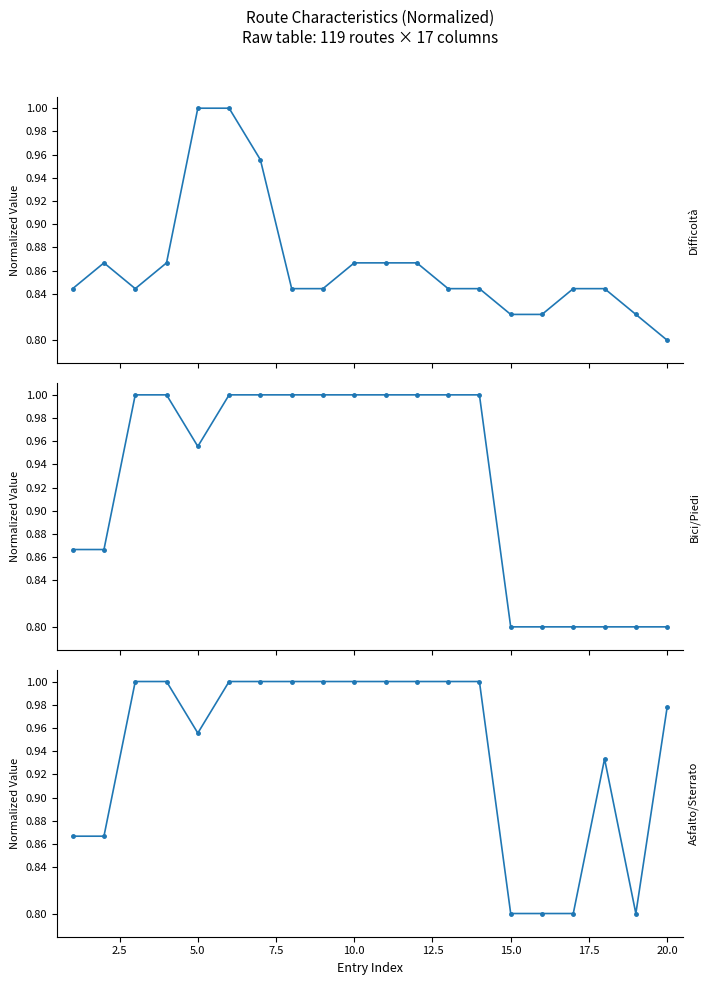

What is the difference between the maximum and minimum values in the Bici/Piedi series?

0.2